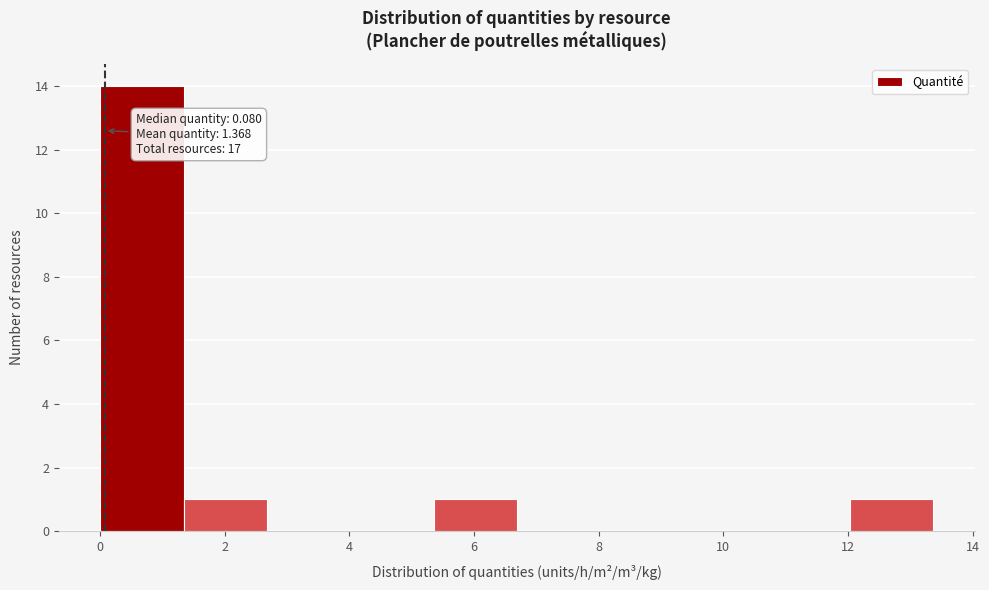

Which range on the x-axis has the tallest bar?

0.0 to 1.4